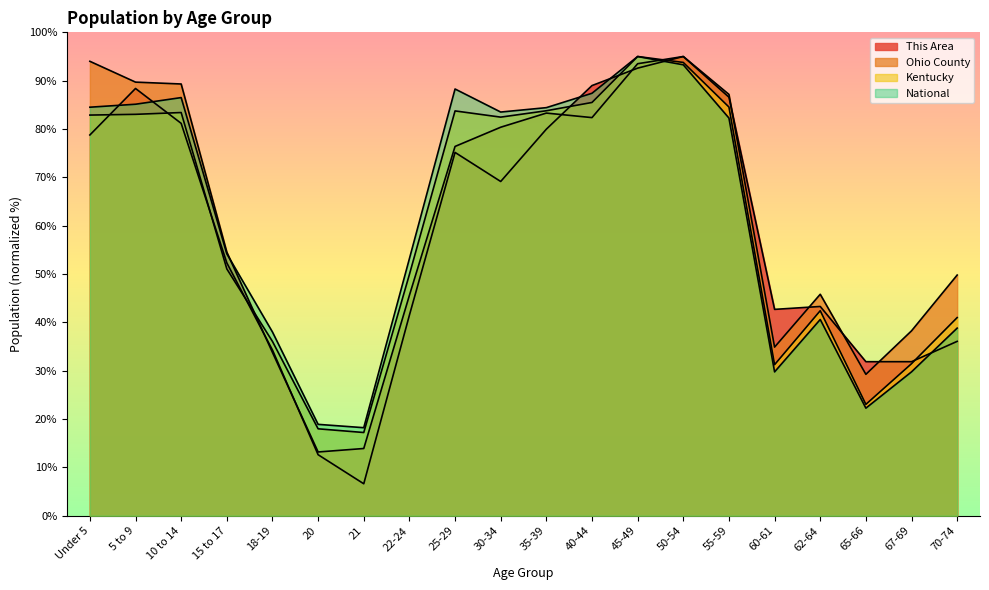

What is the total value across all series at 20?

62.7